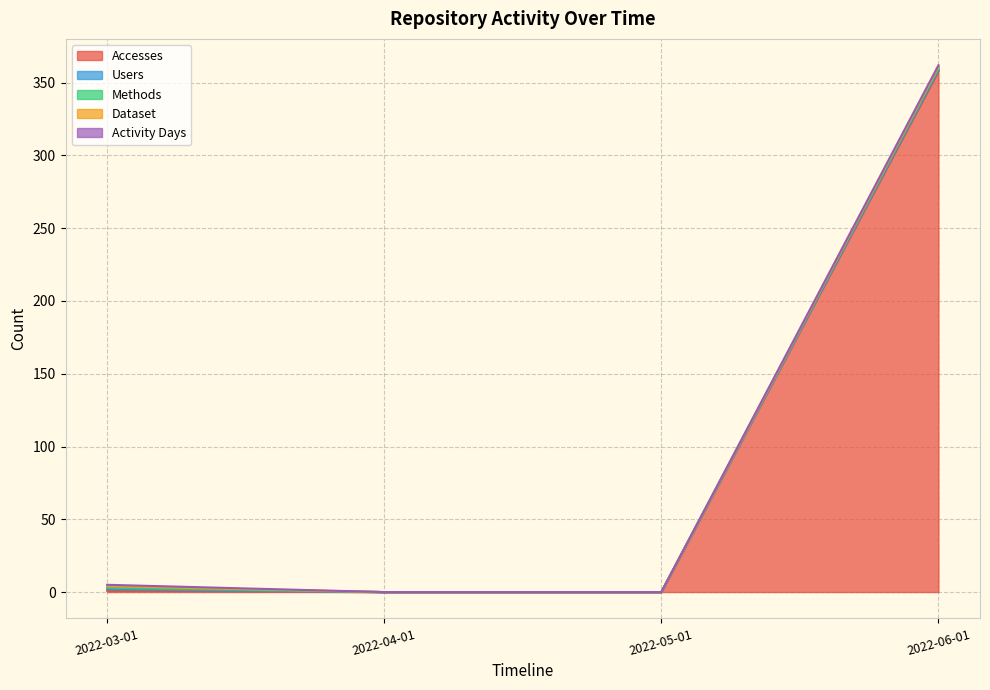

At which label does Accesses reach its peak?

2022-06-01